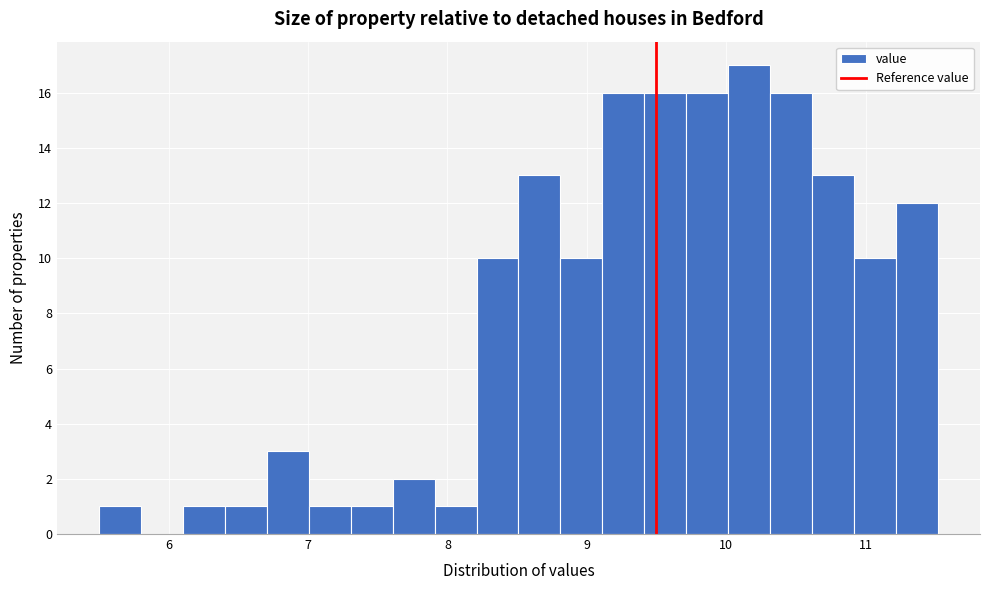

Read against the x-axis, roughly where is the centre of the tallest bar?

10.2